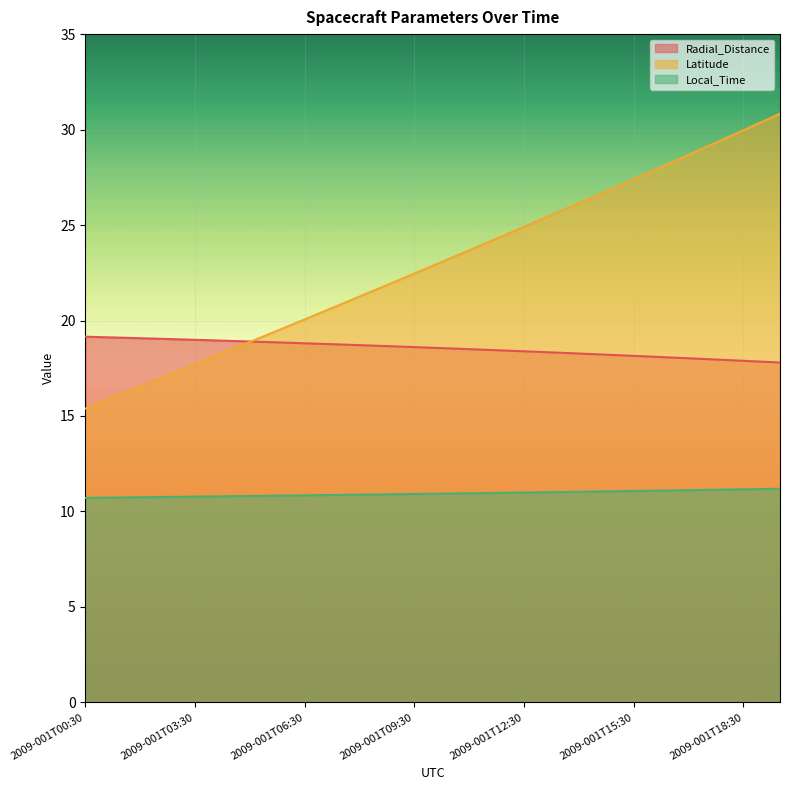

The value of Latitude at 2009-001T19:30 is 30.8. True or false?

True